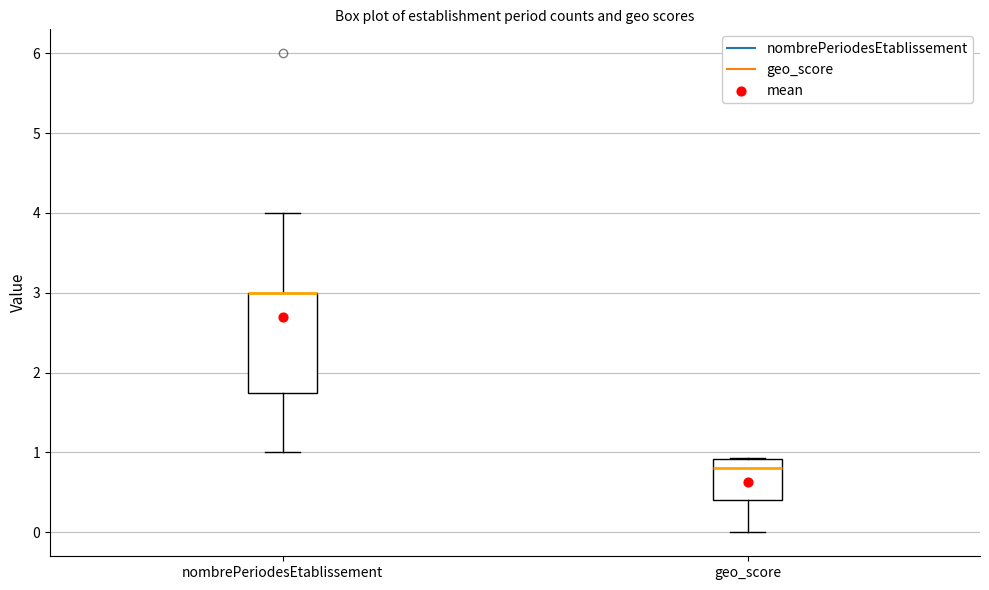

Which box is the tallest, from its lower edge to its upper edge?

nombrePeriodesEtablissement